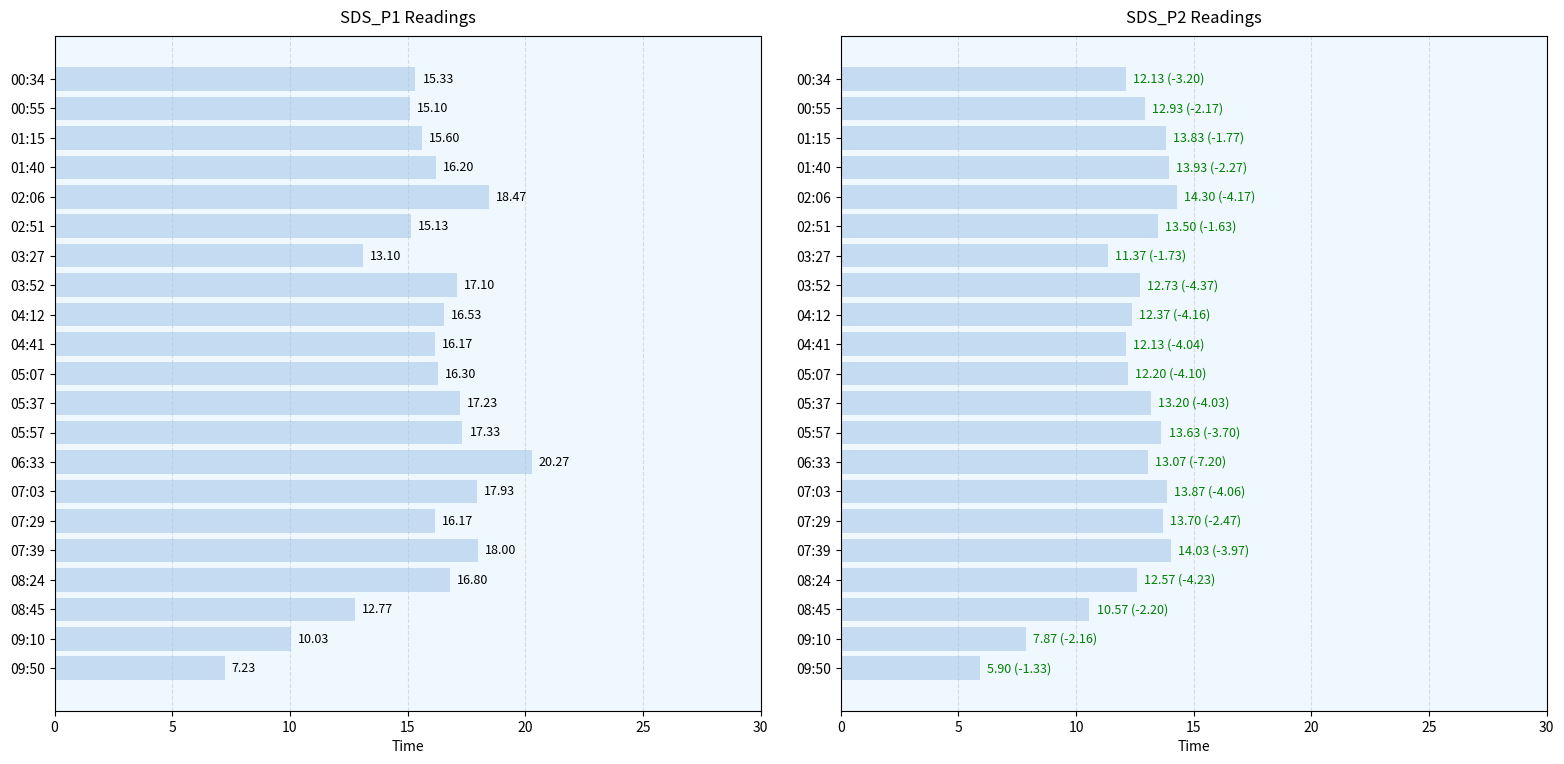

At 01:15, list the series in order from largest to smallest.

SDS_P1, SDS_P2